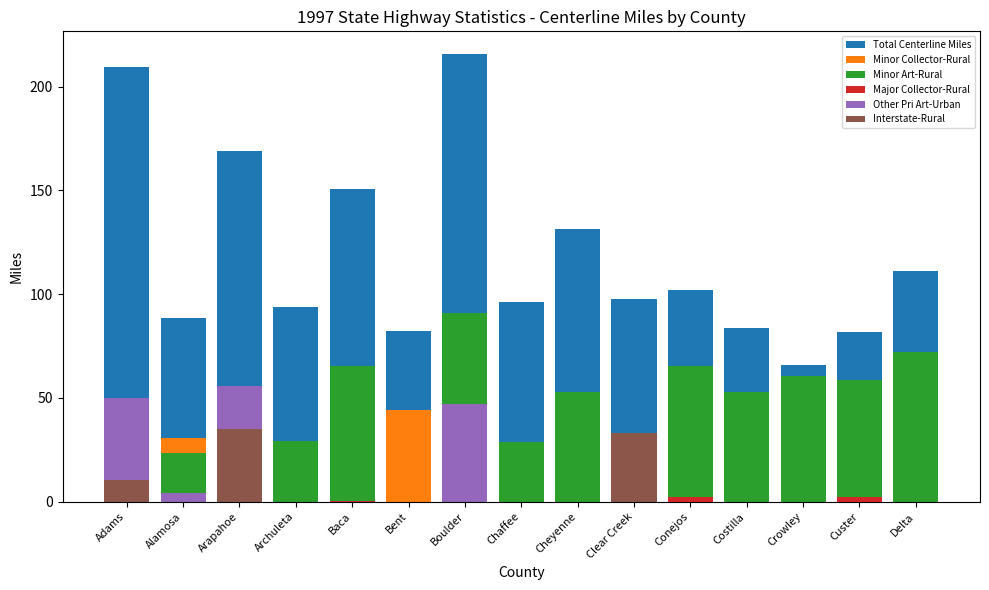

At which label is Total Centerline Miles closest to 140?

Cheyenne